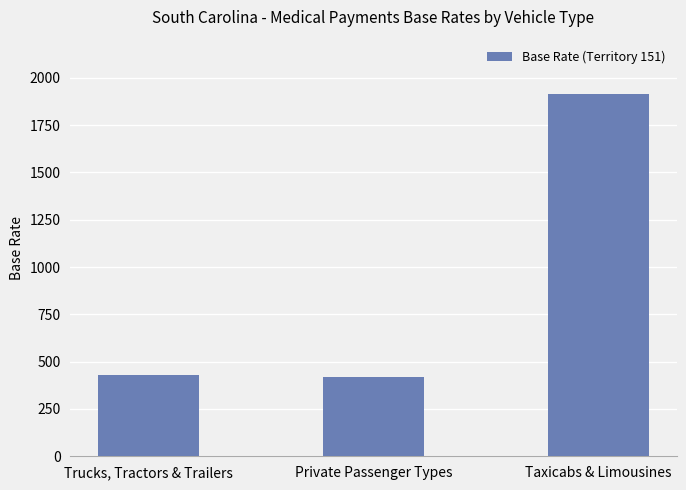

What is the change in value from Trucks, Tractors & Trailers to Private Passenger Types?

-11